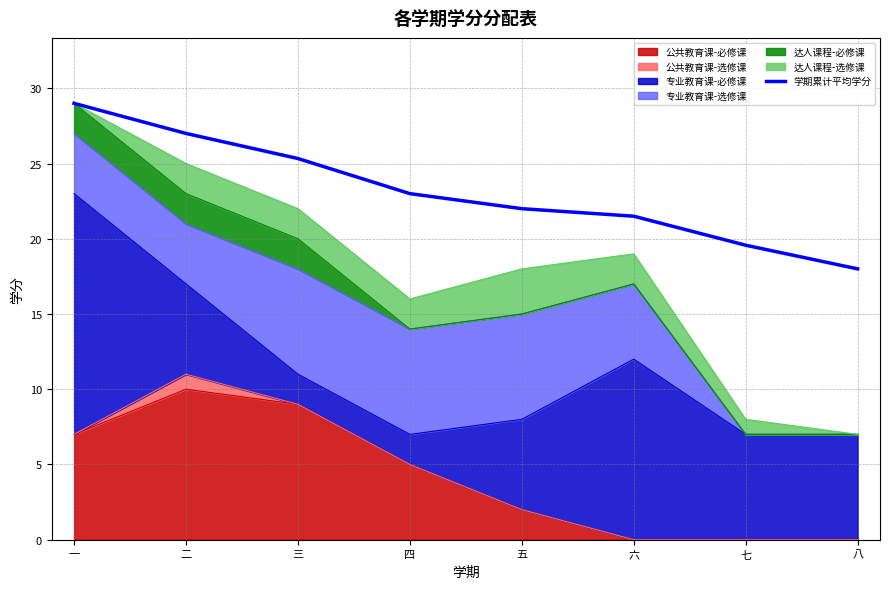

List the labels in order of value, smallest first.

八, 七, 六, 五, 四, 三, 二, 一